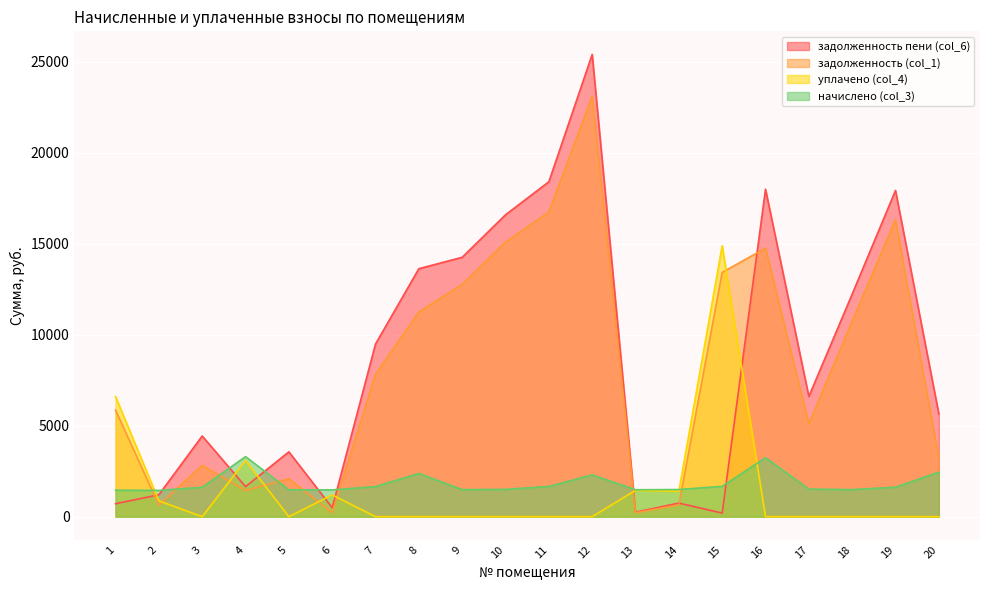

Rank the series at 12 from lowest to highest value.

уплачено (col_4), начислено (col_3), задолженность (col_1), задолженность пени (col_6)